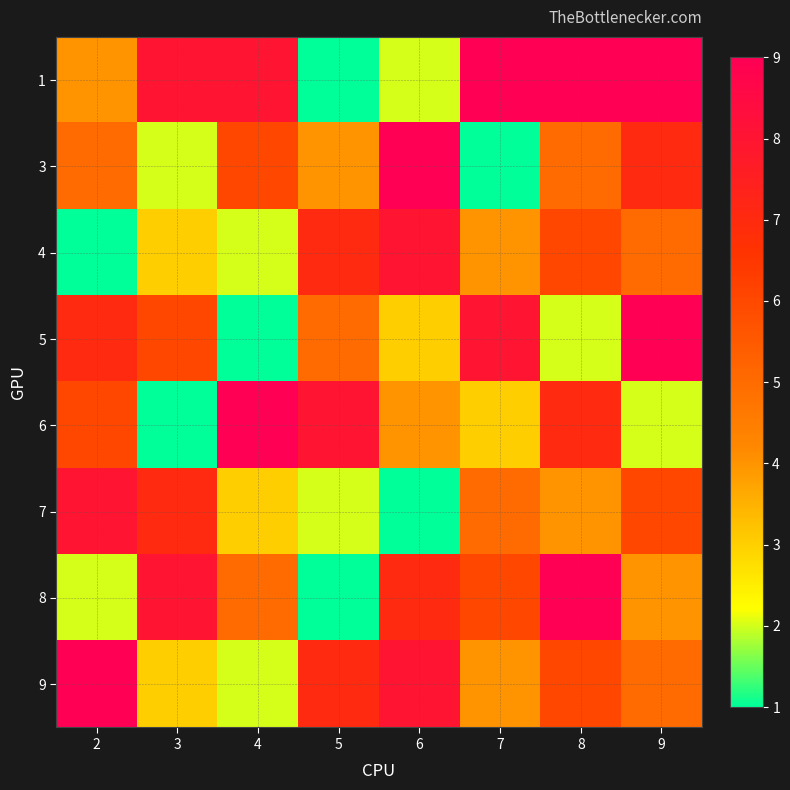

Reading left to right, transcribe all the data shown in this chart.

1: 2=4	3=8	4=8	5=1	6=2	7=9	8=9	9=9
3: 2=5	3=2	4=6	5=4	6=9	7=1	8=5	9=7
4: 2=1	3=3	4=2	5=7	6=8	7=4	8=6	9=5
5: 2=7	3=6	4=1	5=5	6=3	7=8	8=2	9=9
6: 2=6	3=1	4=9	5=8	6=4	7=3	8=7	9=2
7: 2=8	3=7	4=3	5=2	6=1	7=5	8=4	9=6
8: 2=2	3=8	4=5	5=1	6=7	7=6	8=9	9=4
9: 2=9	3=3	4=2	5=7	6=8	7=4	8=6	9=5